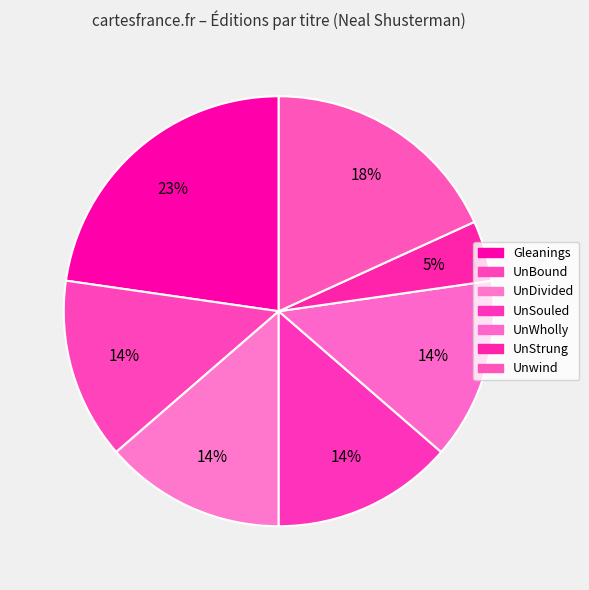

Count the number of slices in the pie.

7